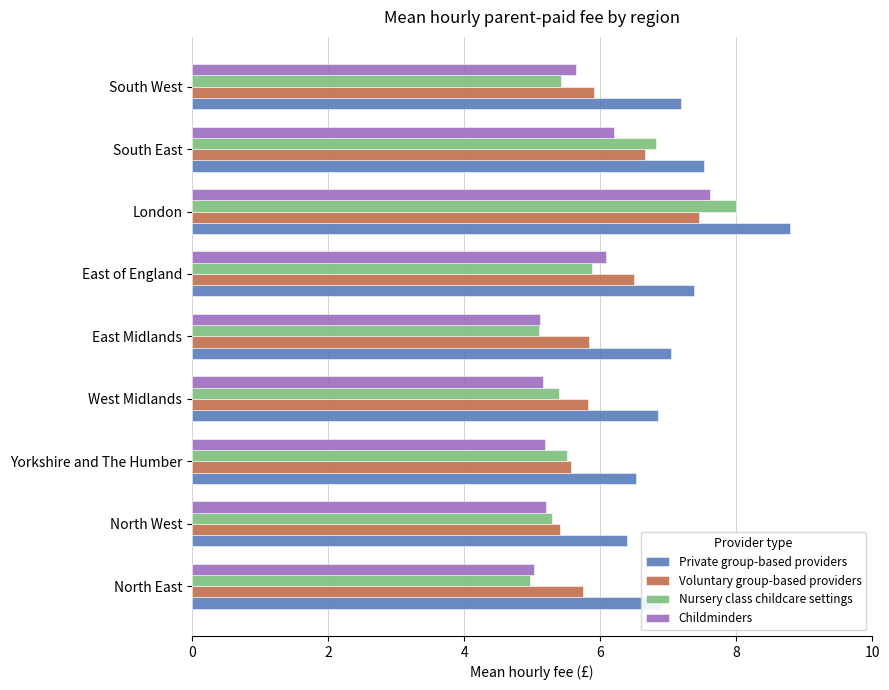

Is it true that Voluntary group-based providers equals 5.8 at North East?

True